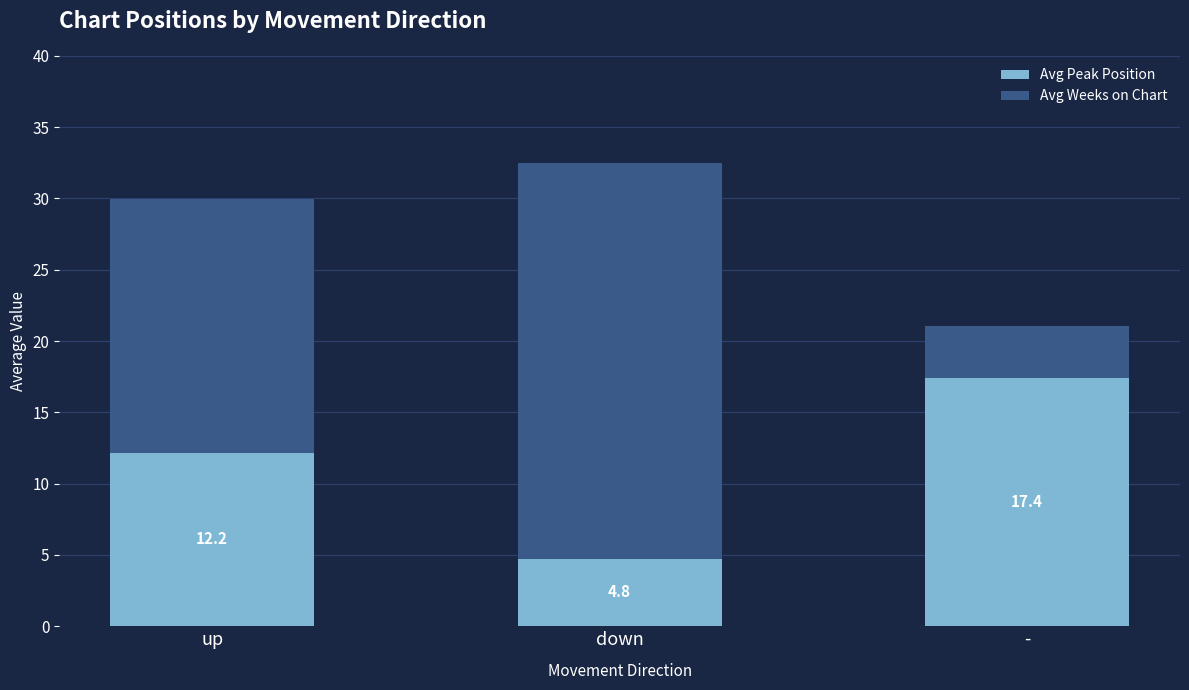

What is the maximum value for Avg Peak Position?

17.4